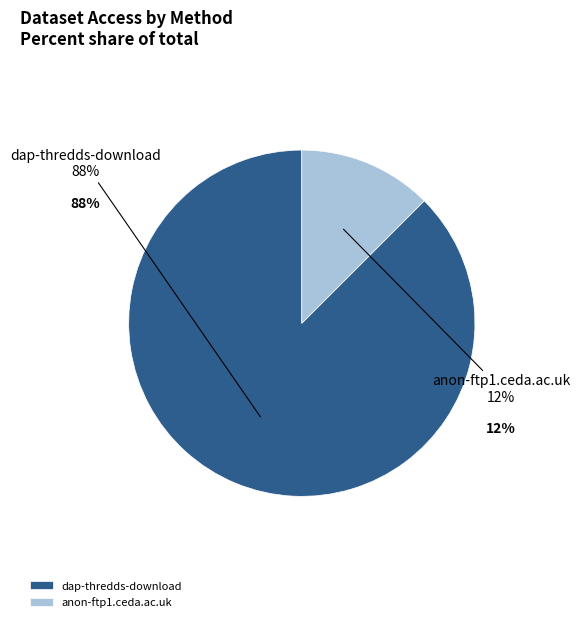

Is there a majority slice in this chart?

Yes